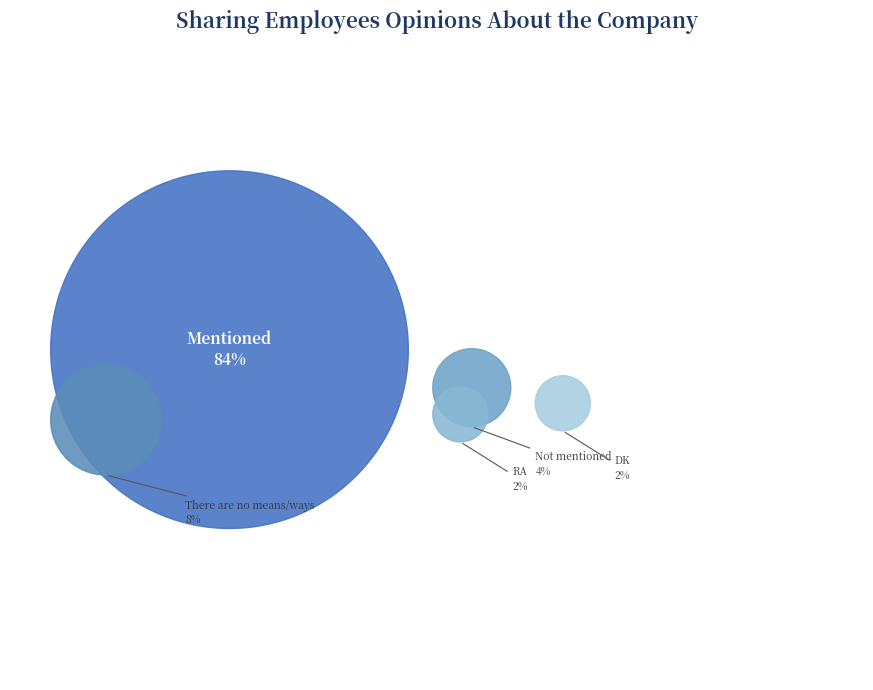

What percentage is the Mentioned slice, to the nearest percent?

84%